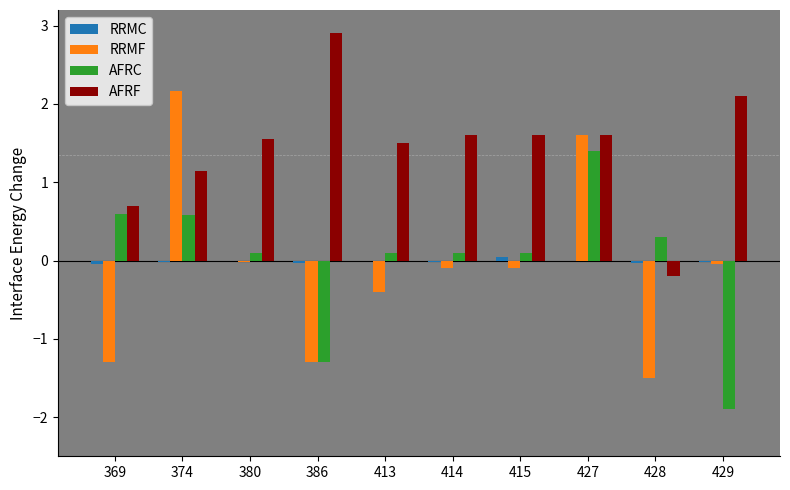

The value of RRMF at 374 is 1.5. True or false?

False